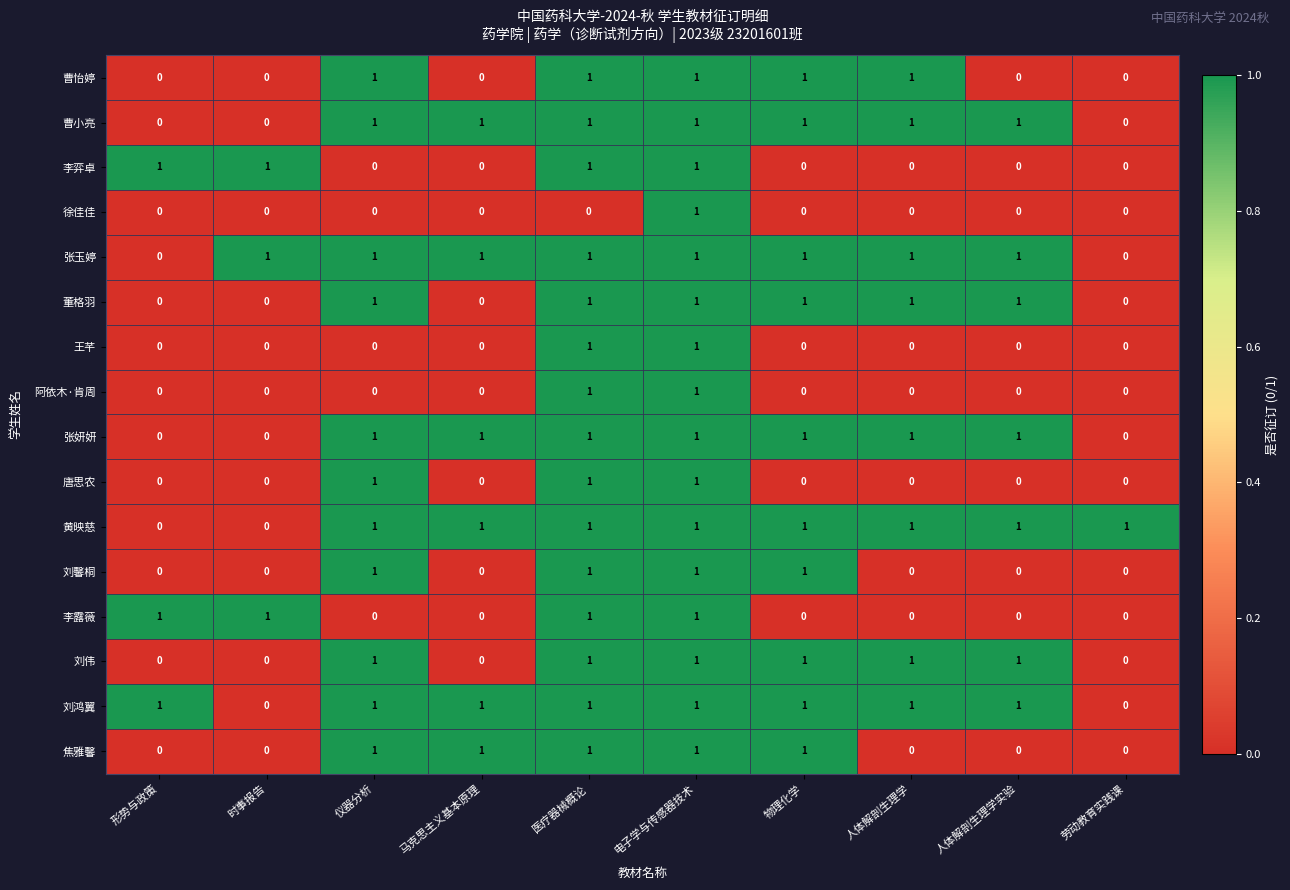

True or false: 董格羽 has a value of 2 at 仪器分析.

False